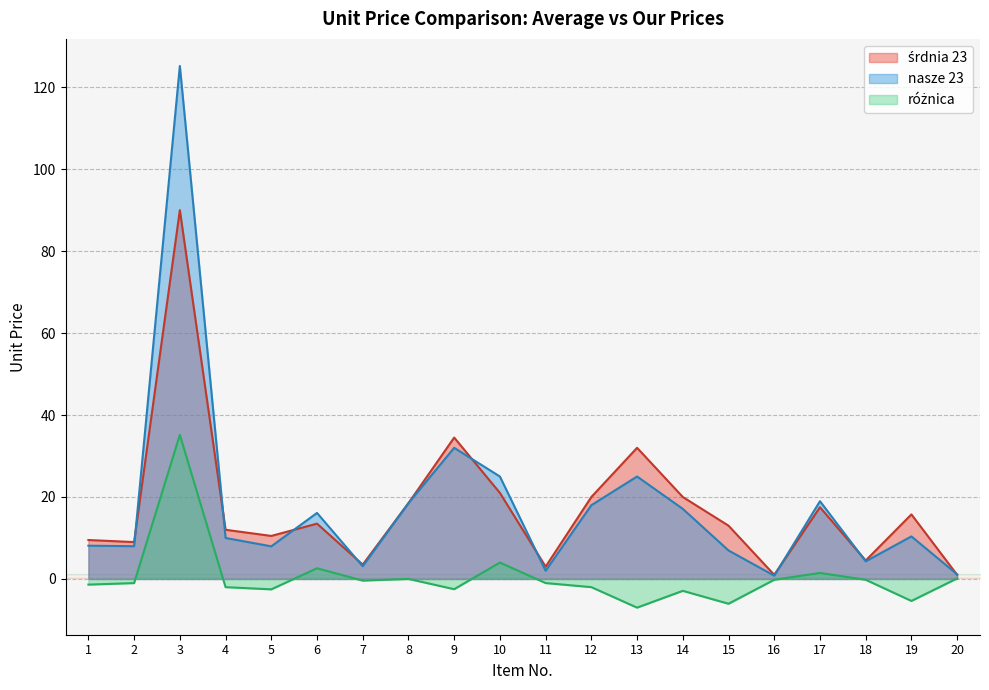

What is the approximate value of różnica at 18?

-0.2